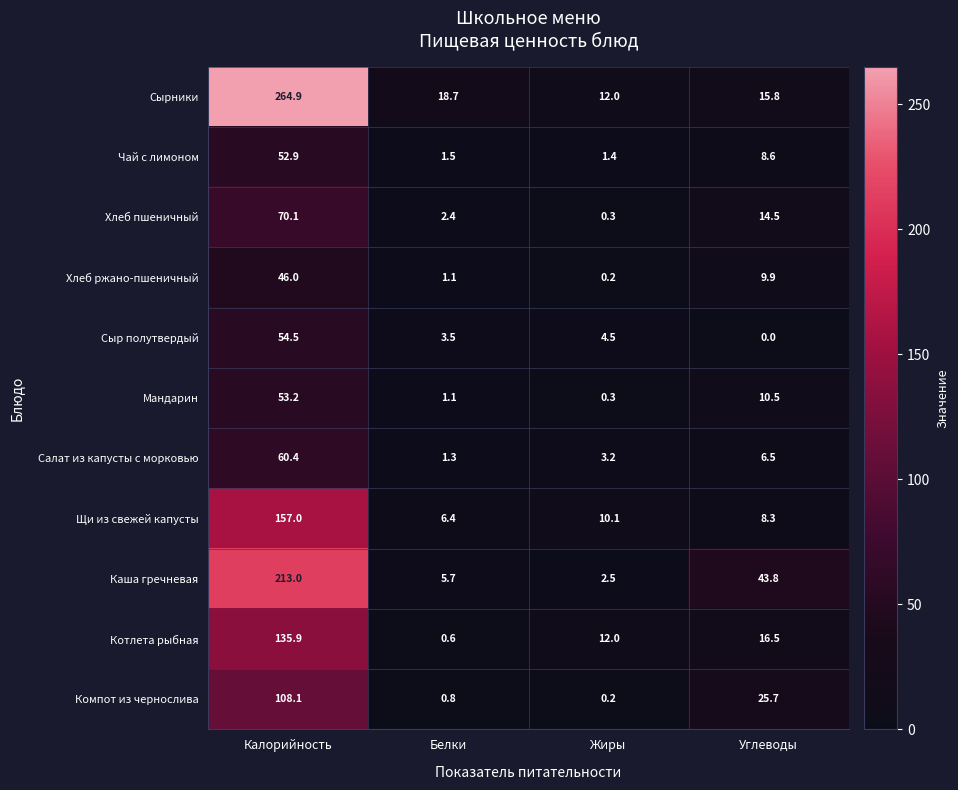

Which series has the largest range (max minus min)?

Сырники